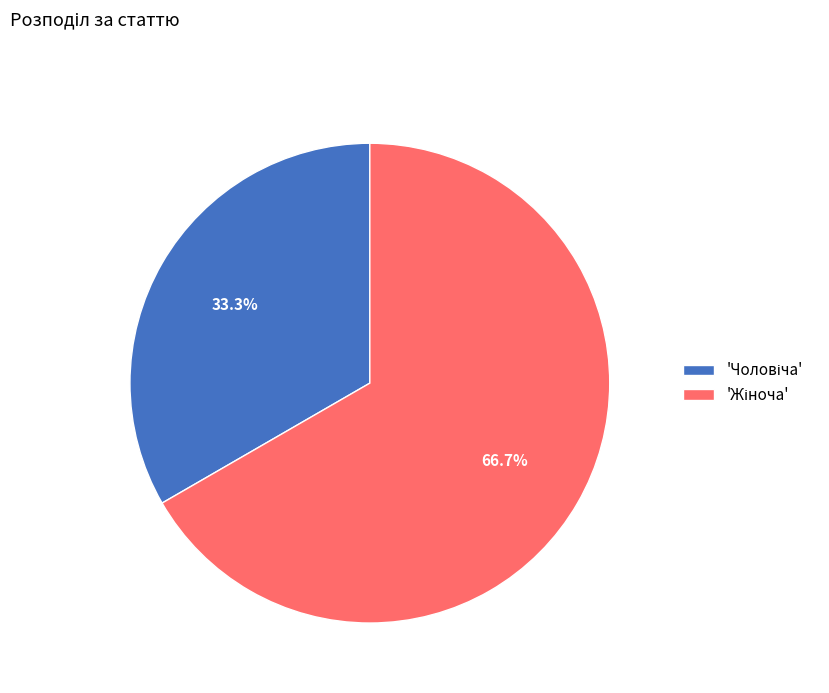

Is there a majority slice in this chart?

Yes